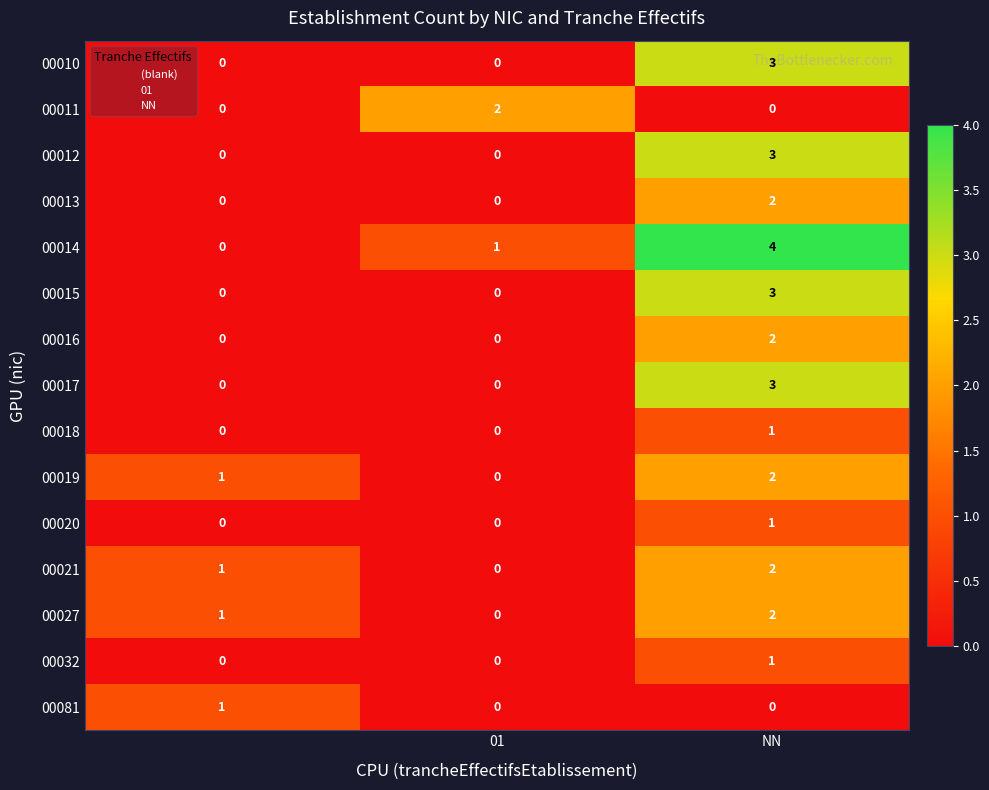

Which series has the widest spread of values?

00014